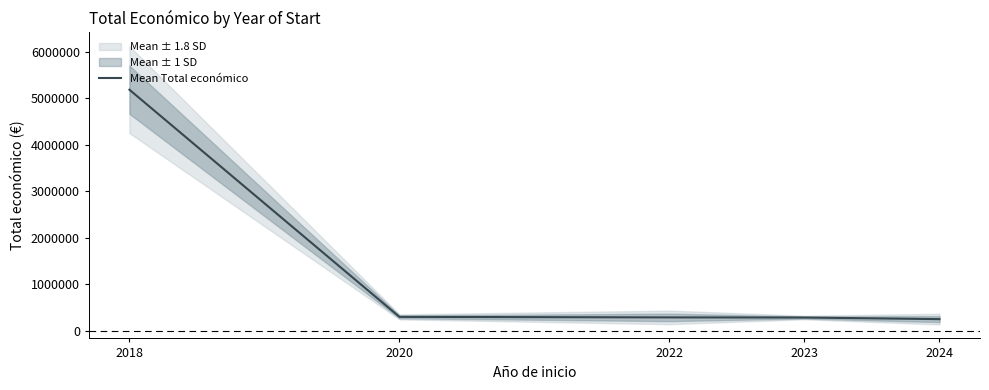

Rank the categories by value from lowest to highest.

2024, 2023, 2022, 2020, 2018